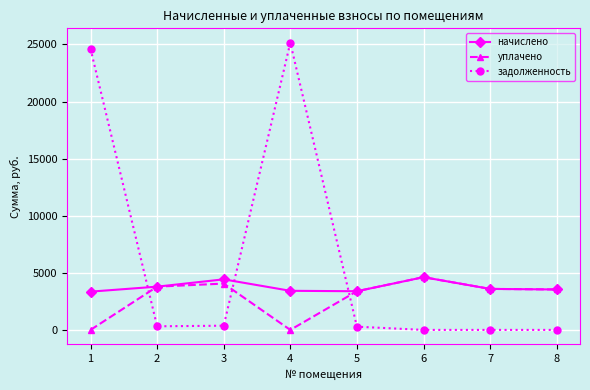

What is the sum of all задолженность values?

50735.0